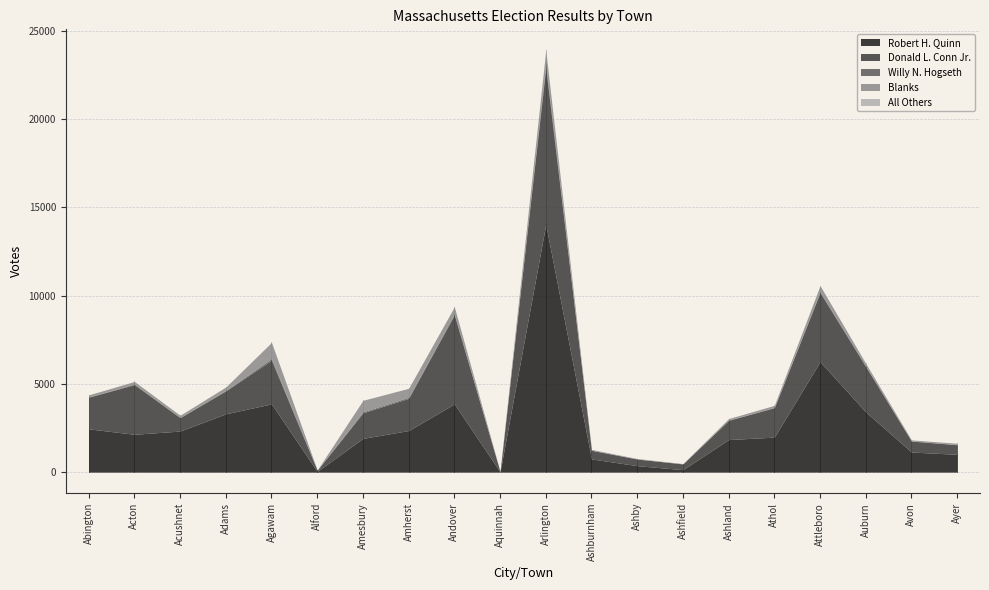

The Robert H. Quinn series shows 2146 at Acton. True or false?

True